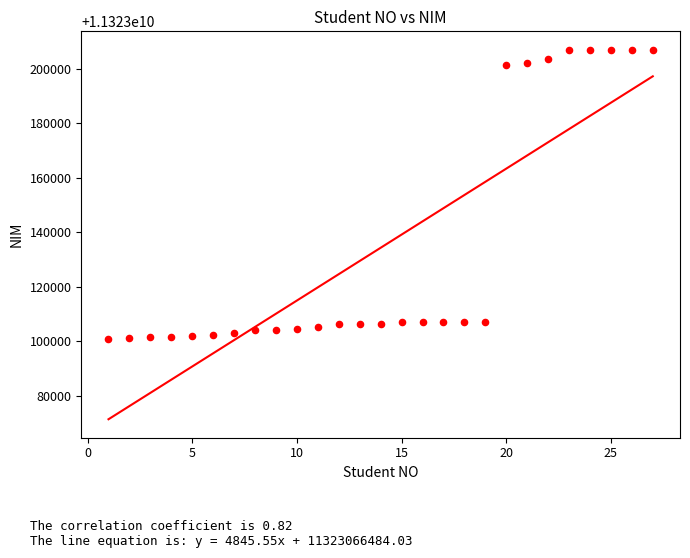

What is the range of Y values (max minus min)?

106396